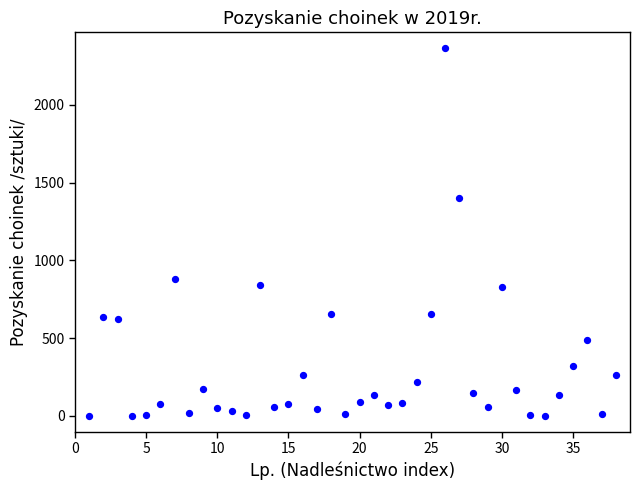

What is the range of Y values (max minus min)?

2366